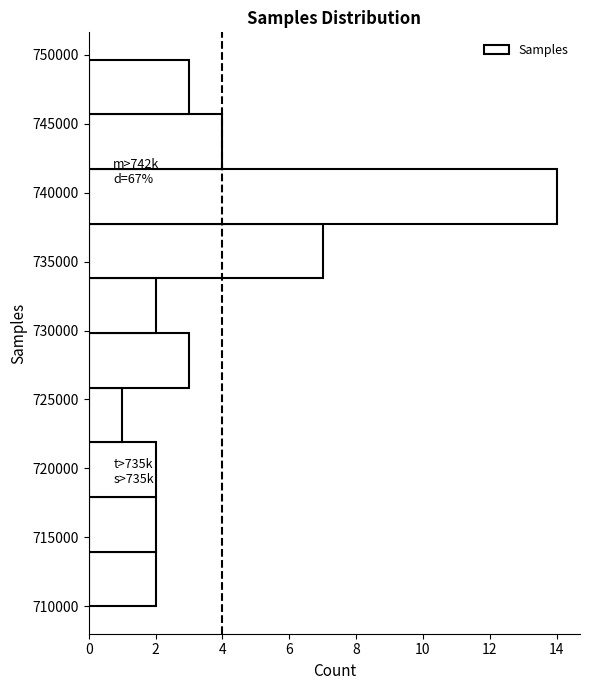

Over which range of the y-axis is the bar longest?

738000 to 741500